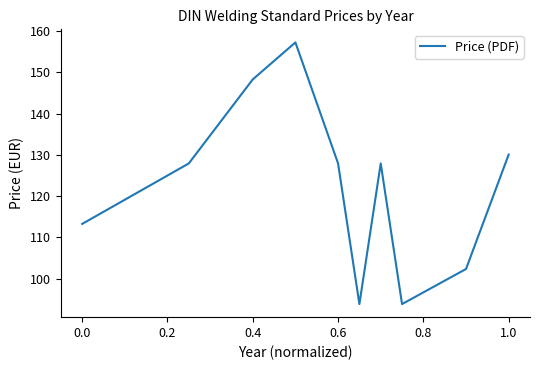

What is the maximum value shown in the chart?

157.3